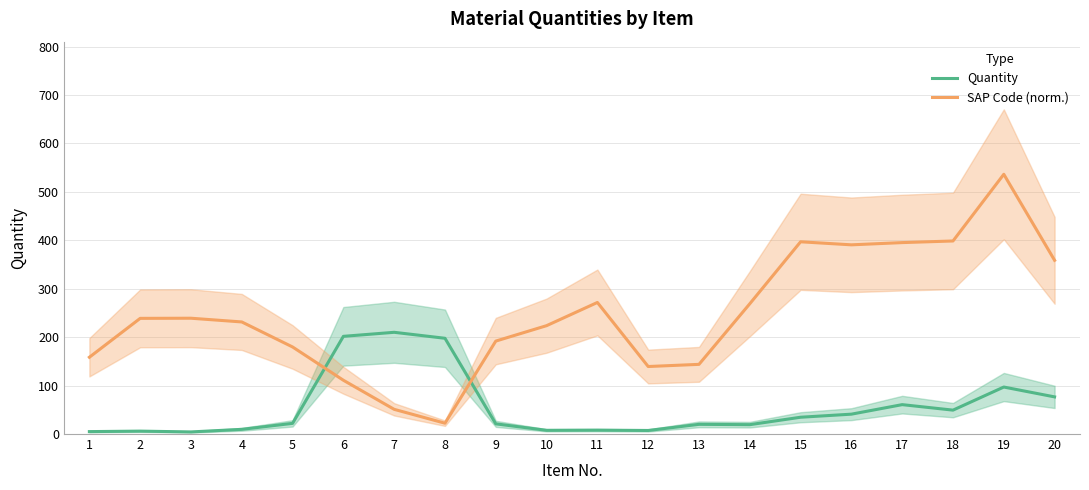

Reading left to right, transcribe all the data shown in this chart.

Quantity: 5.0	6.0	4.3	9.7	22.0	201.7	210.0	197.7	21.0	7.7	8.0	7.3	20.0	19.3	34.7	41.0	60.7	49.3	97.0	76.7
SAP Code (norm.): 158.5	238.8	239.1	231.4	179.7	111.0	51.0	22.3	191.9	223.7	271.6	139.4	143.8	269.0	396.9	390.6	395.2	398.5	536.2	358.6